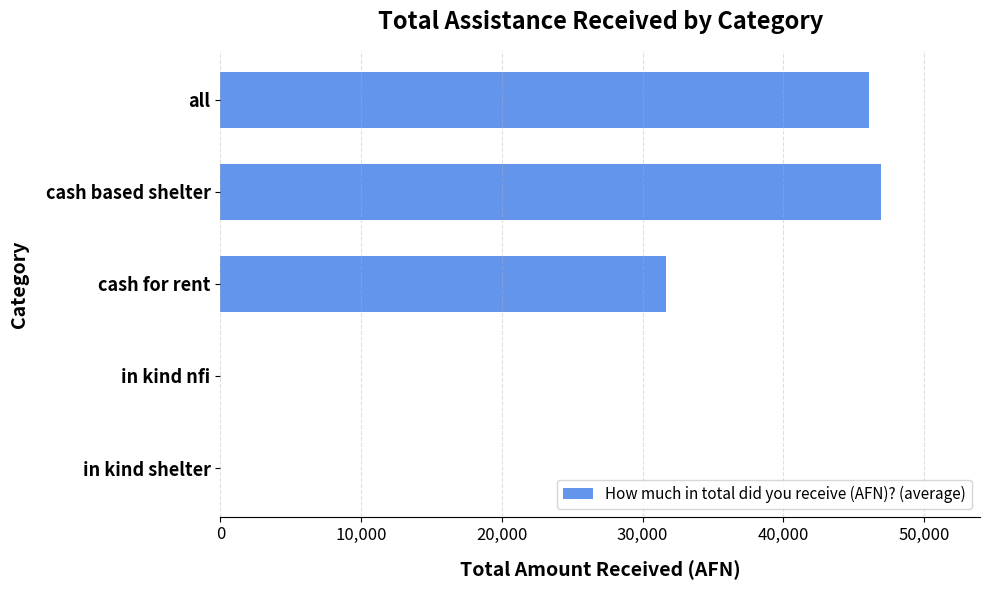

What is the average value?

24940.5